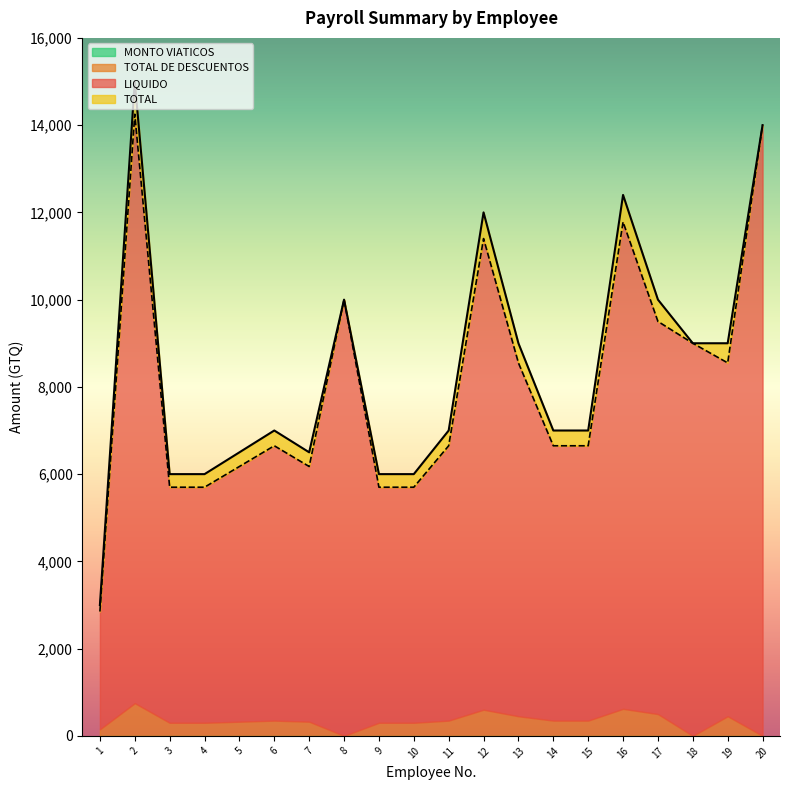

True or false: LIQUIDO and TOTAL intersect in this chart.

False